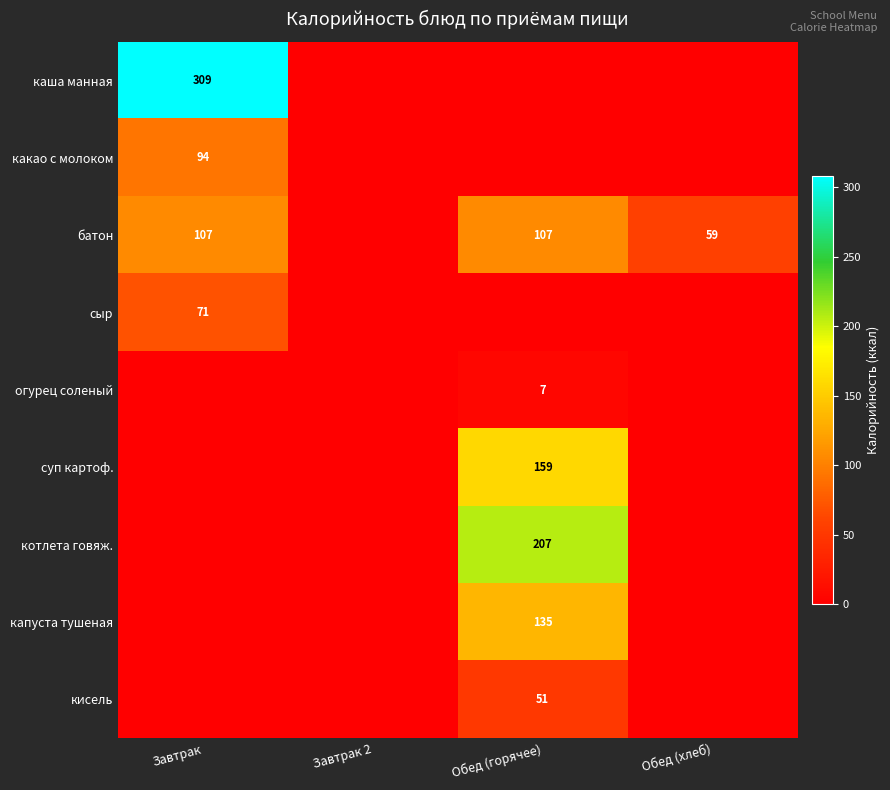

True or false: батон has a value of 64 at Завтрак.

False